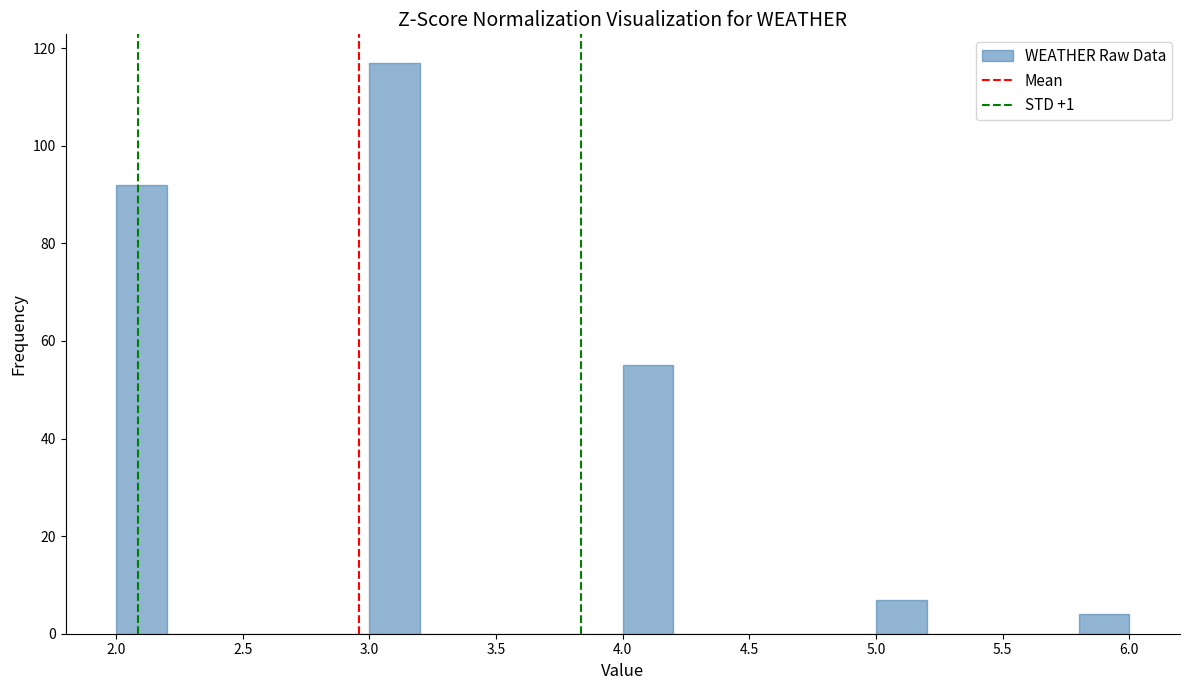

How tall is the bar that spans 5.8 to 6.0 on the x-axis? The values are not printed on the chart, so give them approximately, as read against the axis.

4